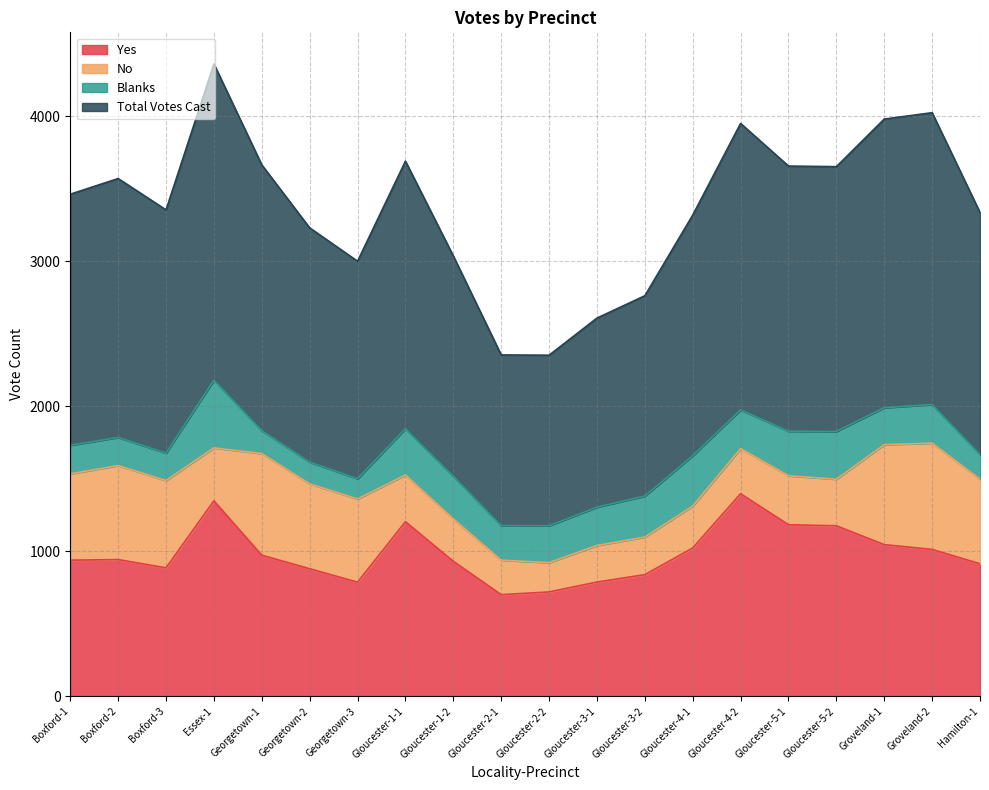

What is the difference between the maximum and second lowest values in the Total Votes Cast series?

1003